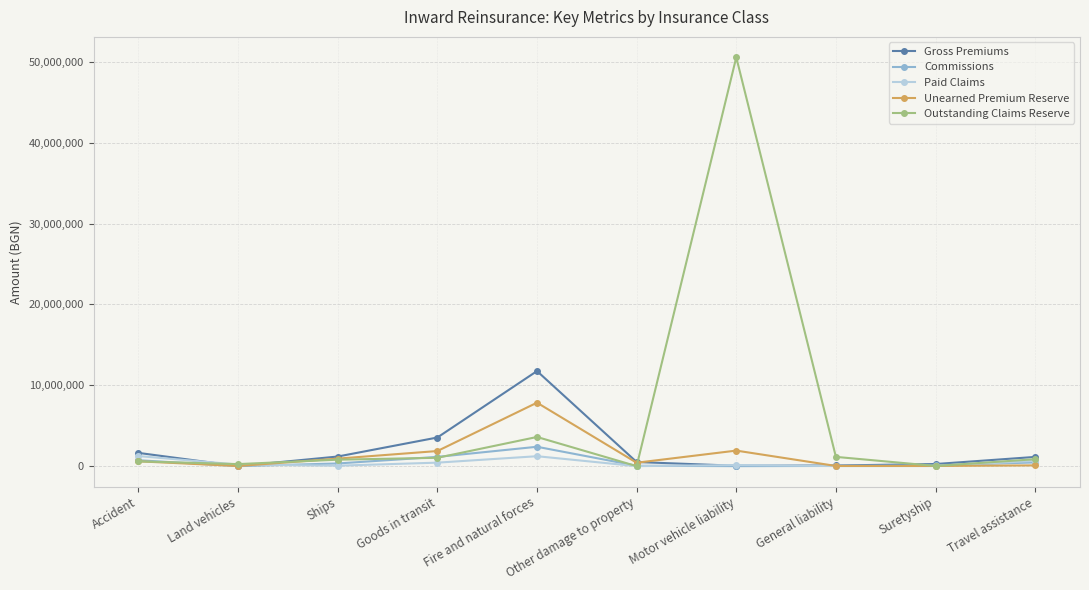

What is the difference between the Outstanding Claims Reserve values at Accident and Suretyship?

566850.6